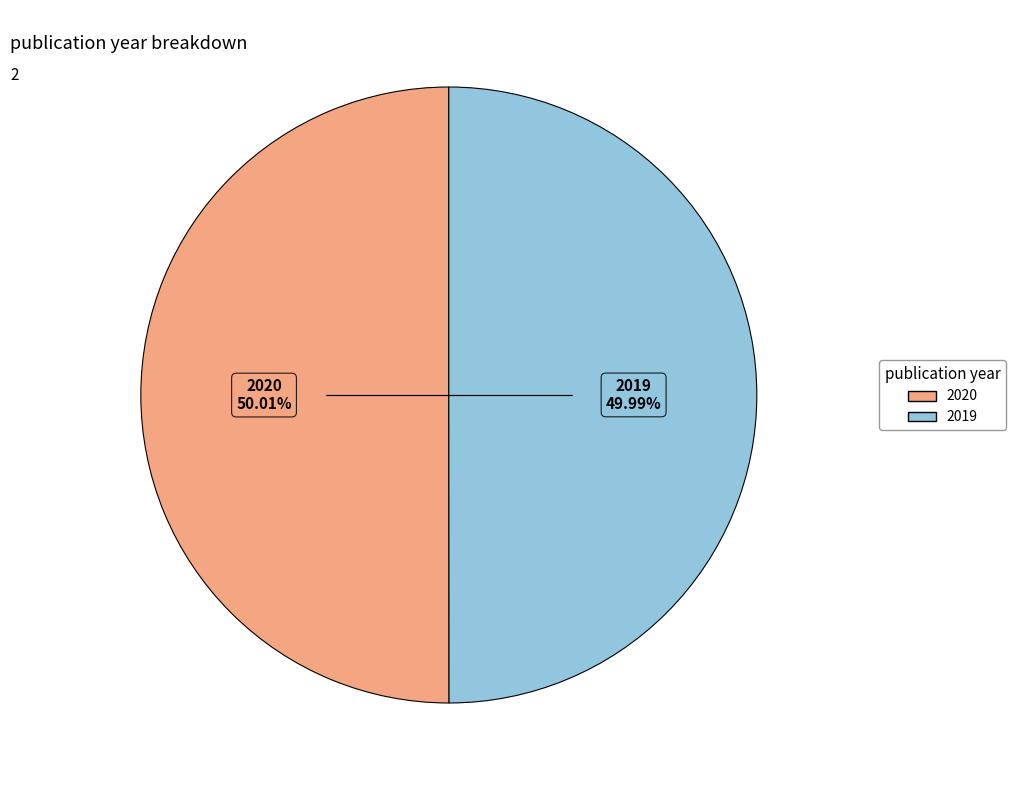

To the nearest percent, what percentage of the pie is 2020?

50%